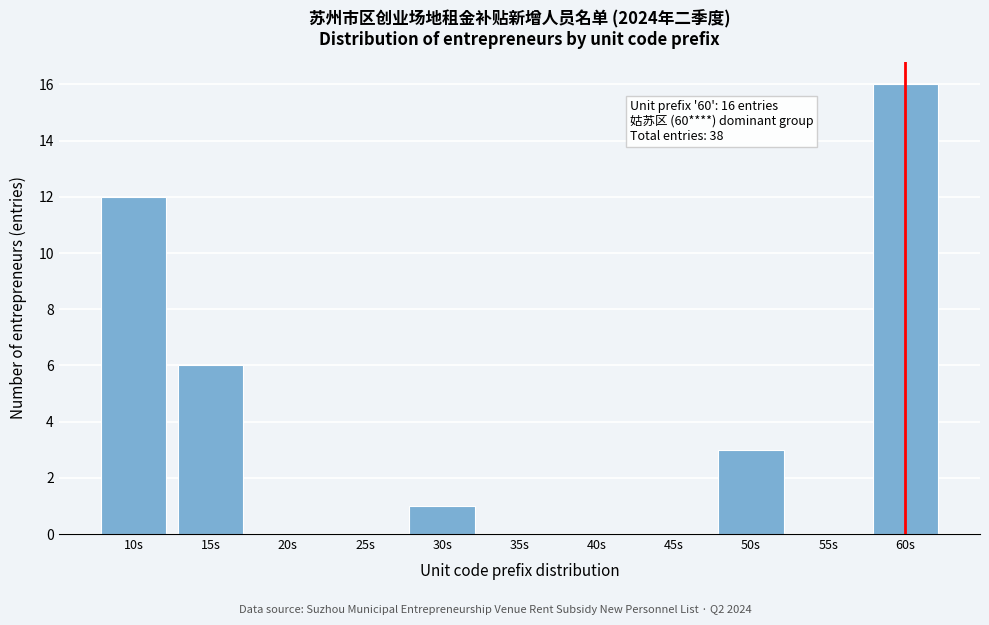

Reading right to left, extract all data points from this chart.

60s=16	55s=0	50s=3	45s=0	40s=0	35s=0	30s=1	25s=0	20s=0	15s=6	10s=12